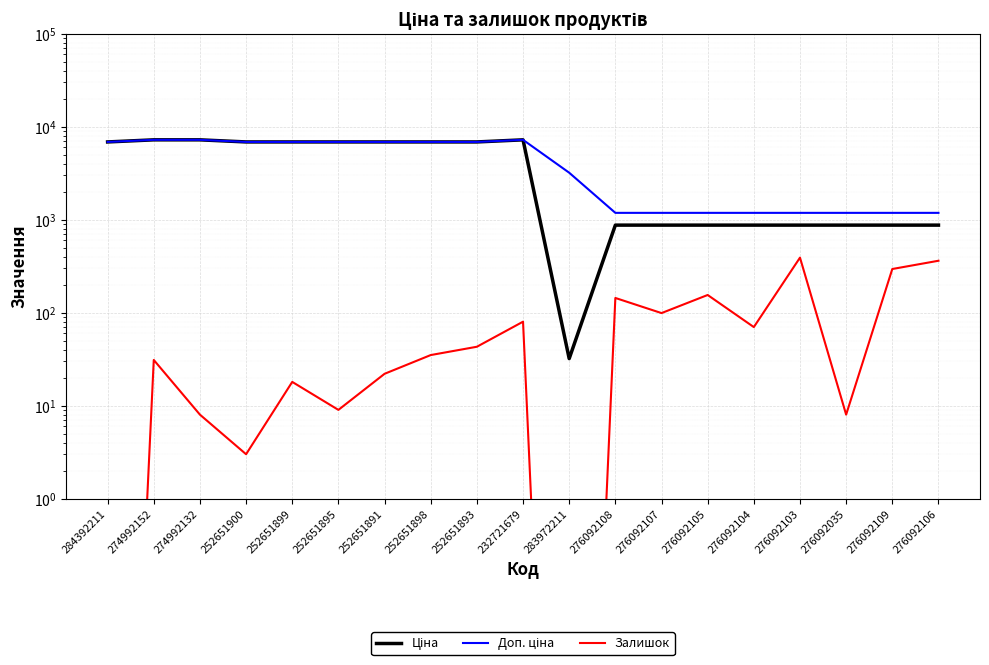

What is the spread (max minus min) of values at 252651898?

6833.4